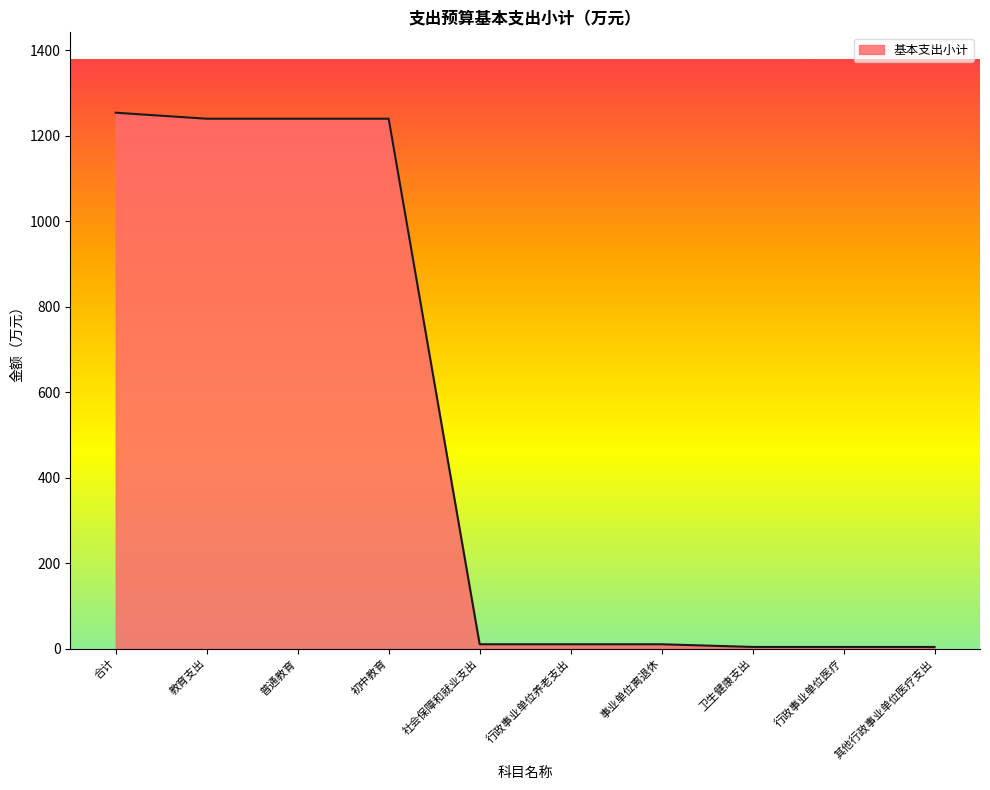

Reading left to right, list all the values displayed in this chart.

1254.3	1240.2	1240.2	1240.2	10.2	10.2	10.2	3.9	3.9	3.9